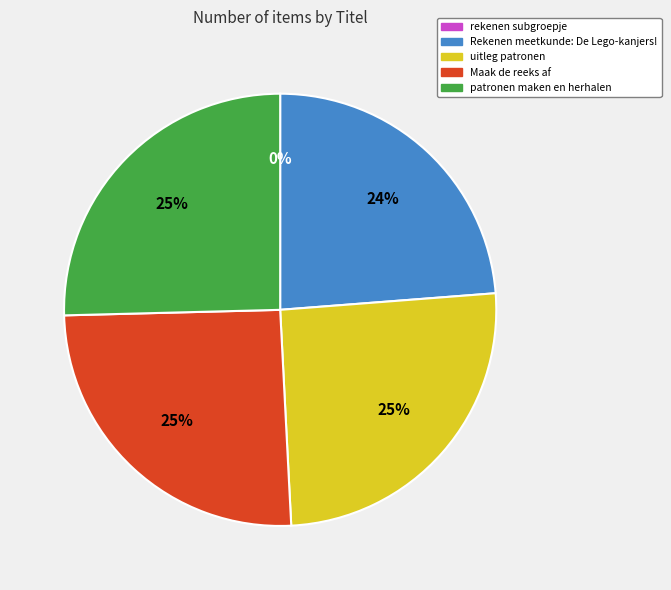

Combined, do Maak de reeks af and patronen maken en herhalen account for over 50%?

Yes